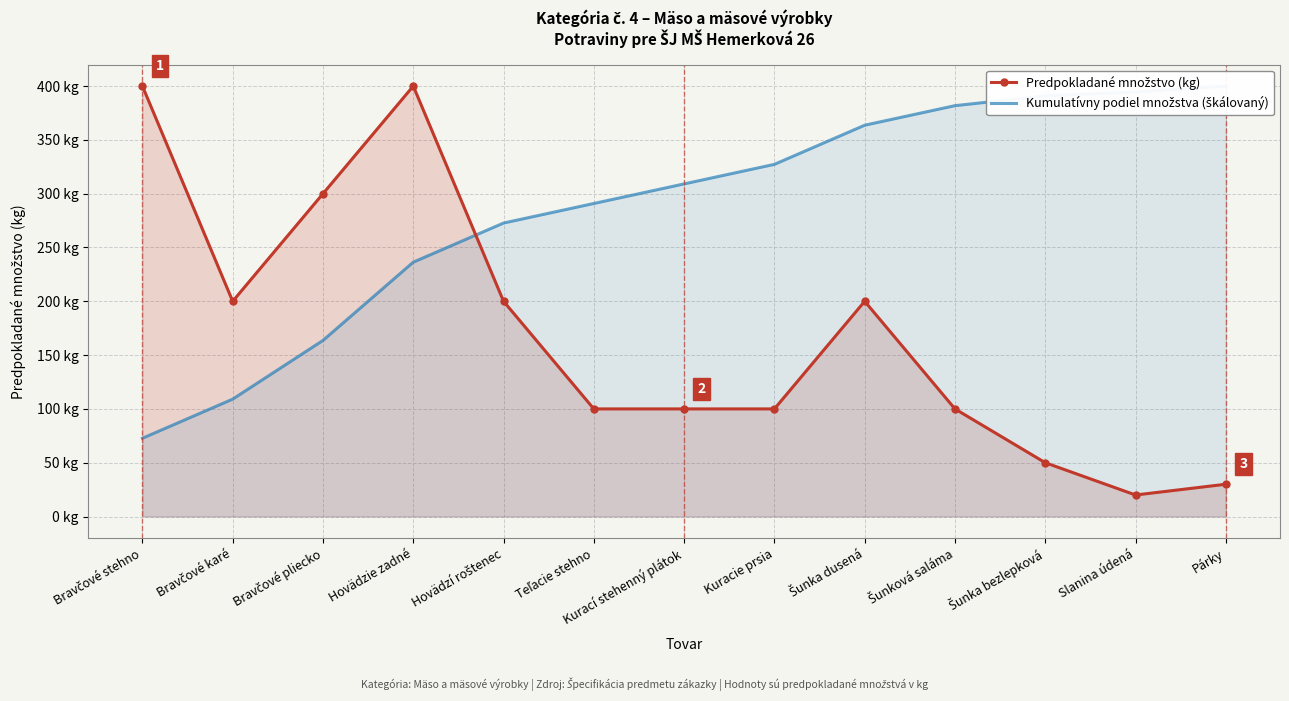

True or false: Predpokladané množstvo (kg) has a value of 497.5 at Bravčové pliecko.

False